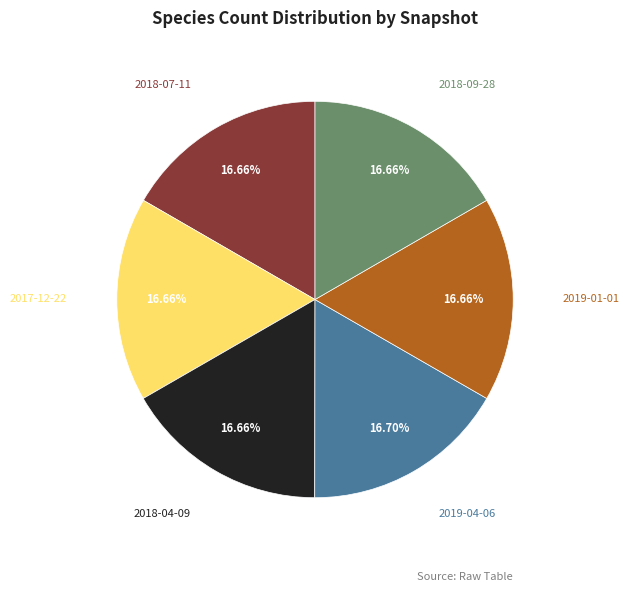

To the nearest percent, what portion does 2018-09-28 represent?

17%